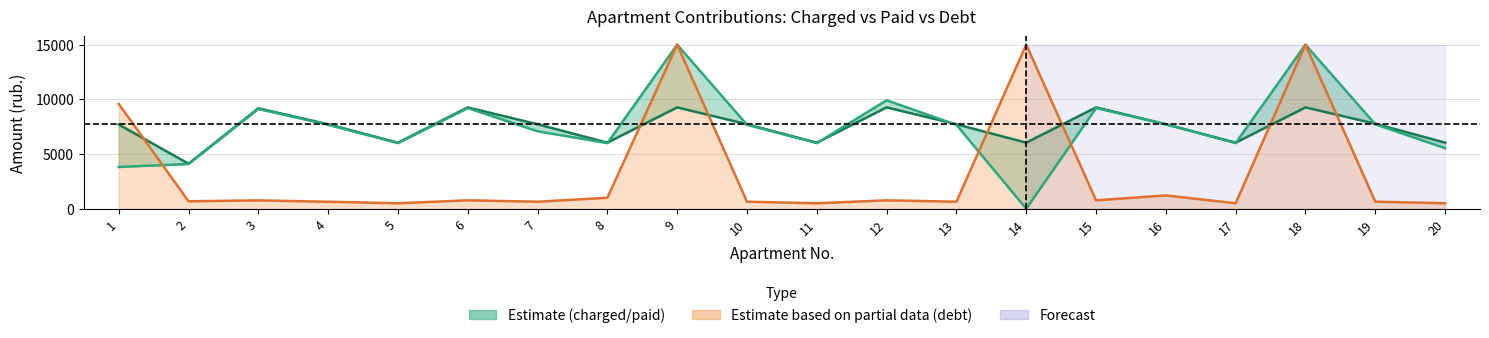

True or false: Charged has a value of 5437.8 at 12.

False